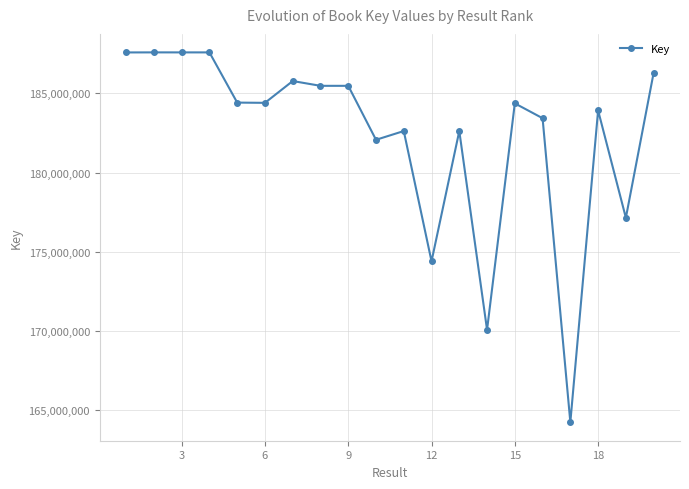

What is the difference between the second highest and second lowest values?

17507205